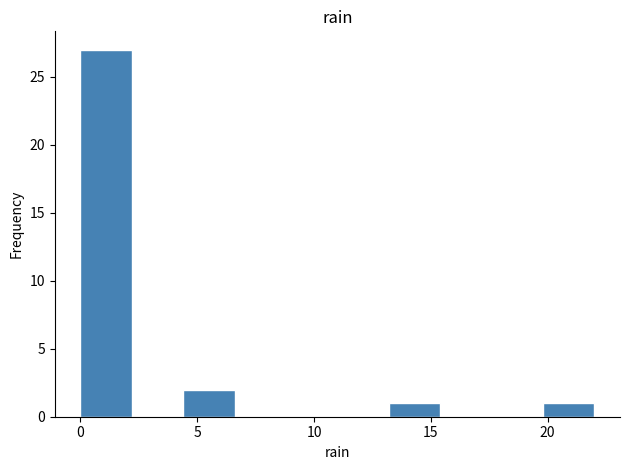

What is the height of the bar covering 19.8 to 22.0 on the x-axis? Neither the bar edges nor the heights are printed on the chart, so give them approximately, as read against the axes.

1